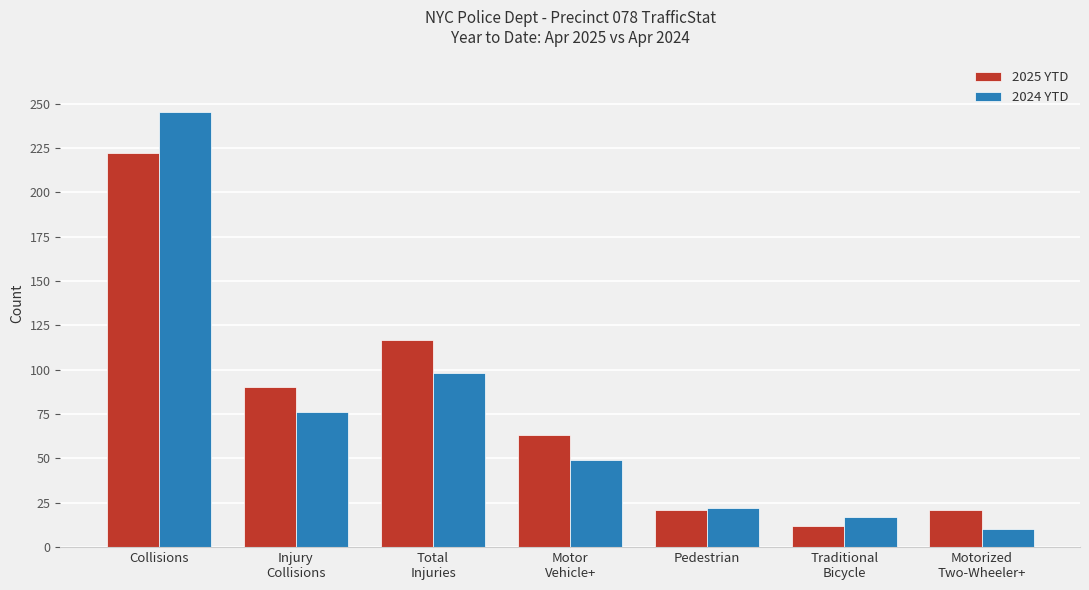

What is the average value of the 2024 YTD series?

74